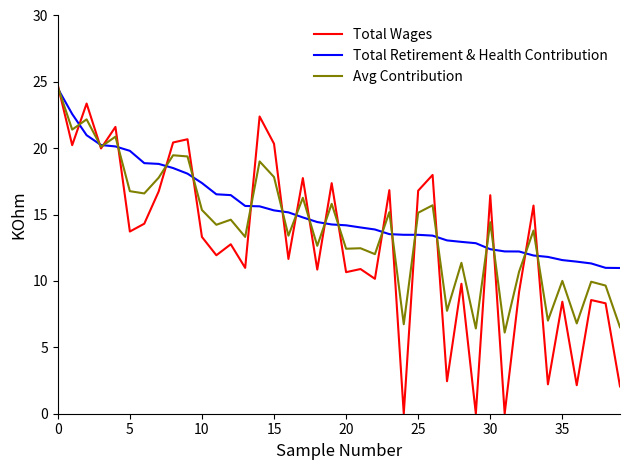

Which series has the largest total across all categories?

Total Retirement & Health Contribution